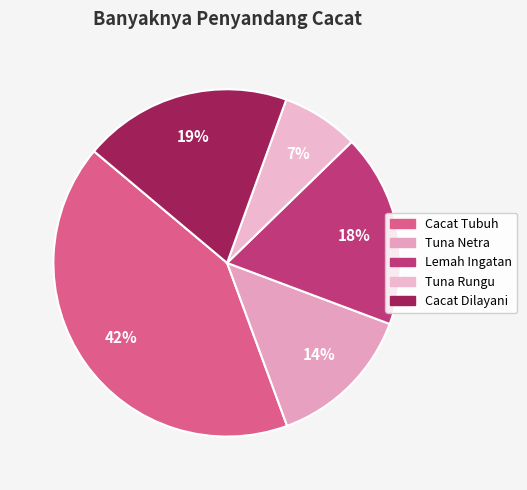

Which slice is the smallest?

Tuna Rungu